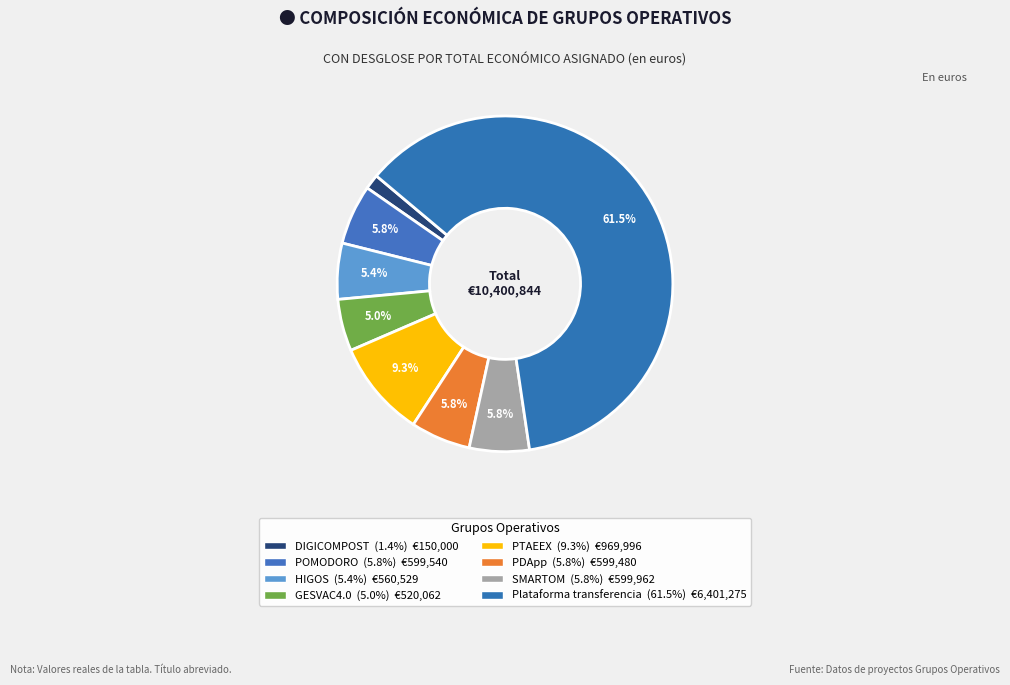

Is there any slice that represents more than half of the pie?

Yes